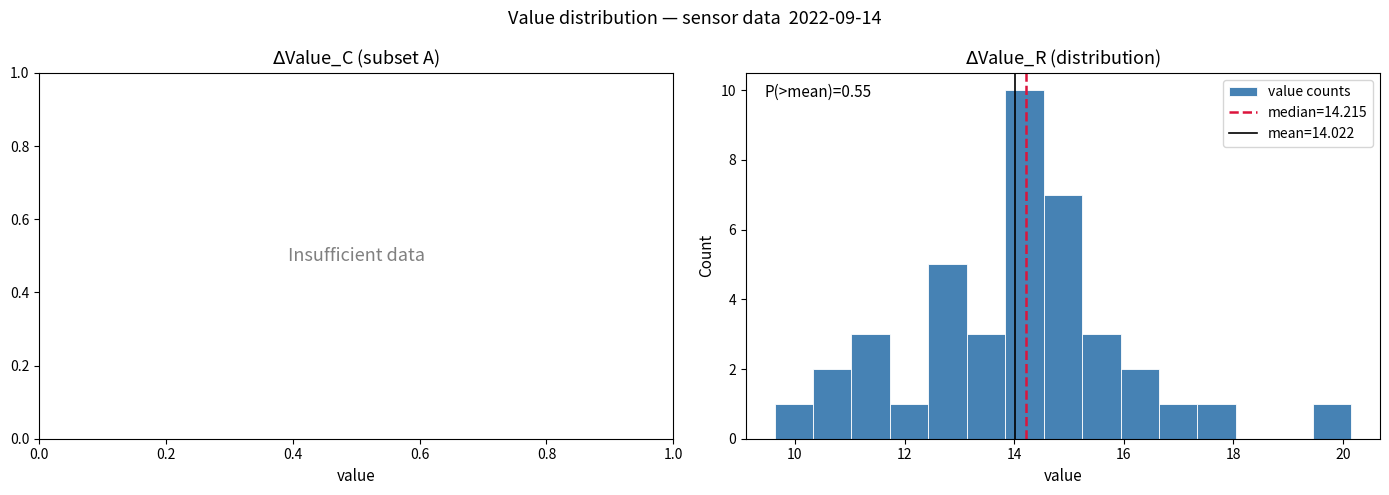

Around what value on the x-axis is the tallest bar? Give the approximate position of its centre, as read against the axis.

14.2